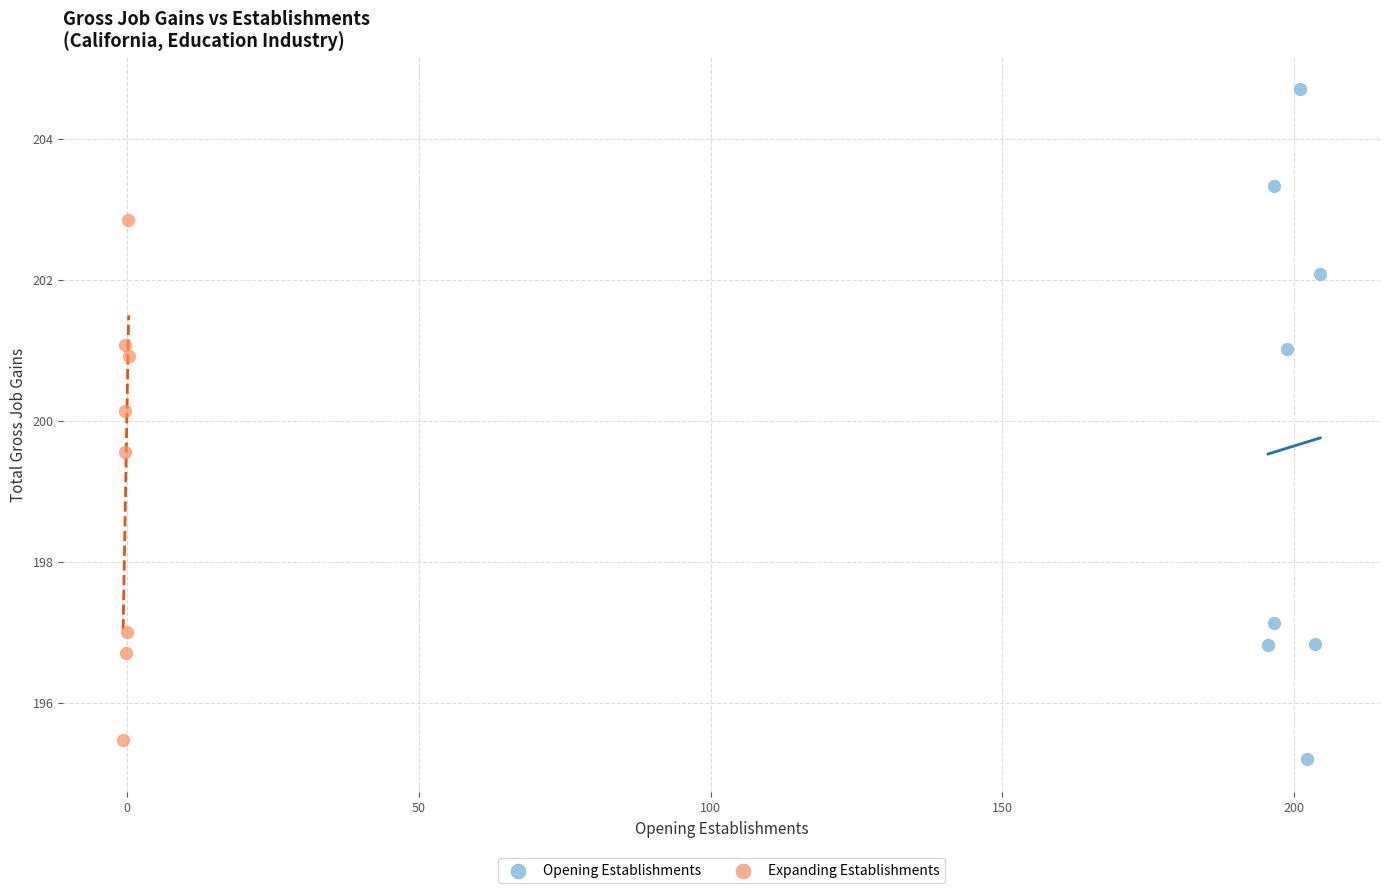

Which series has the largest Y range (max minus min)?

Opening Establishments